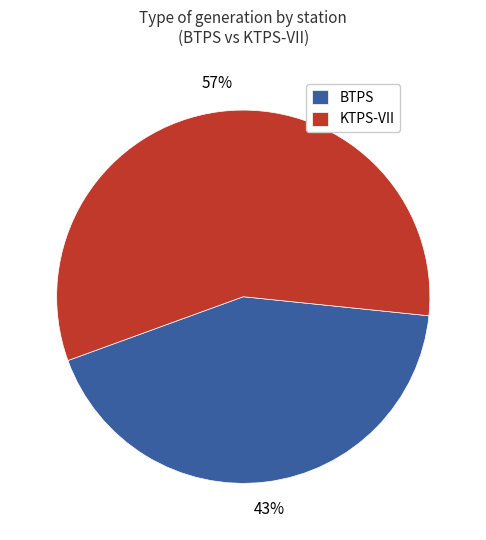

Which slice is the largest?

KTPS-VII